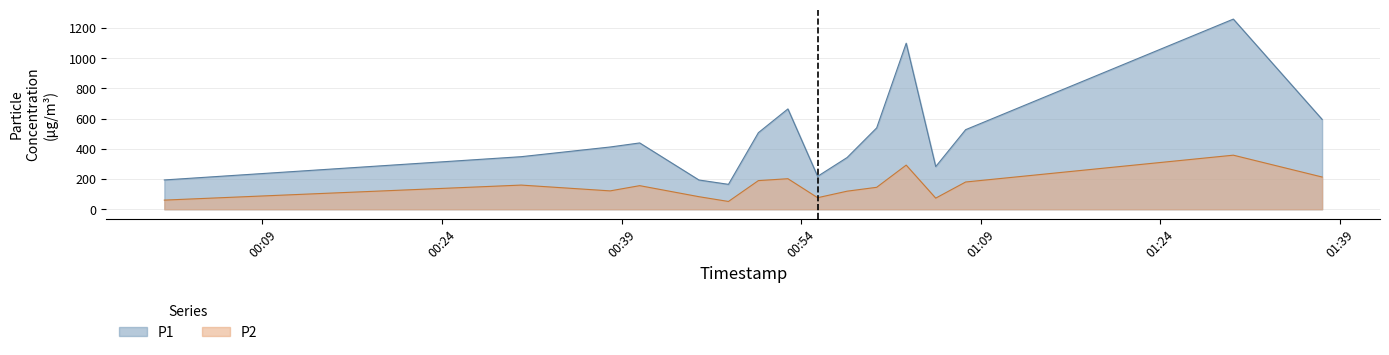

Between 03:30 and 02:00, which is larger?

02:00